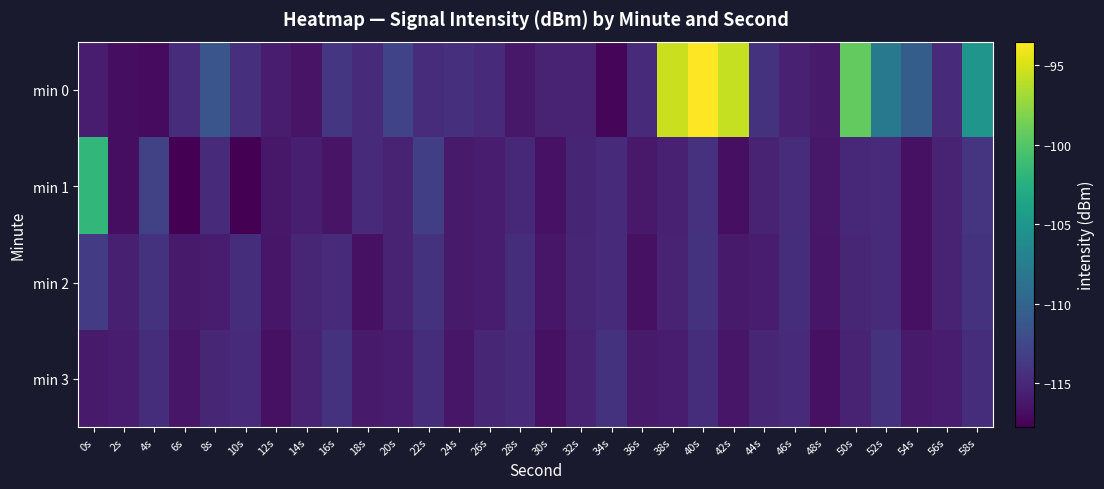

How many categories are shown in the chart?

30